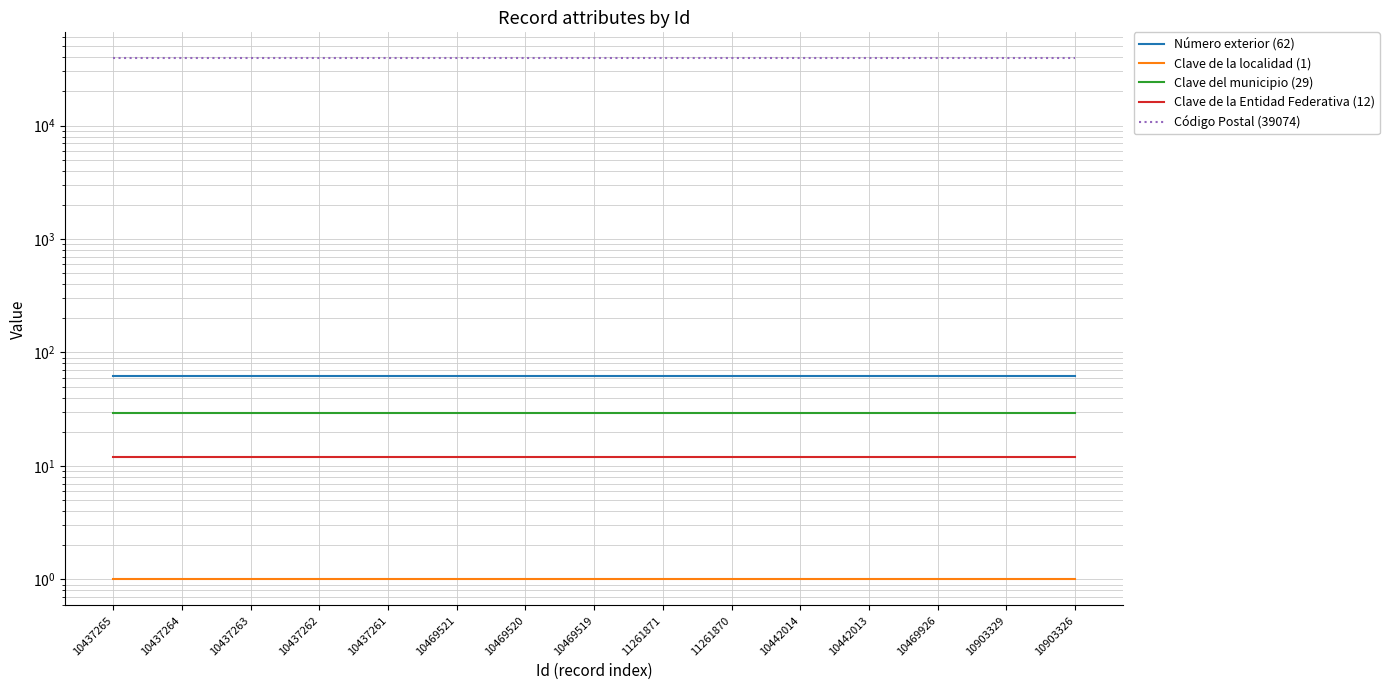

What is the lowest value of the Código Postal (39074) series?

39074